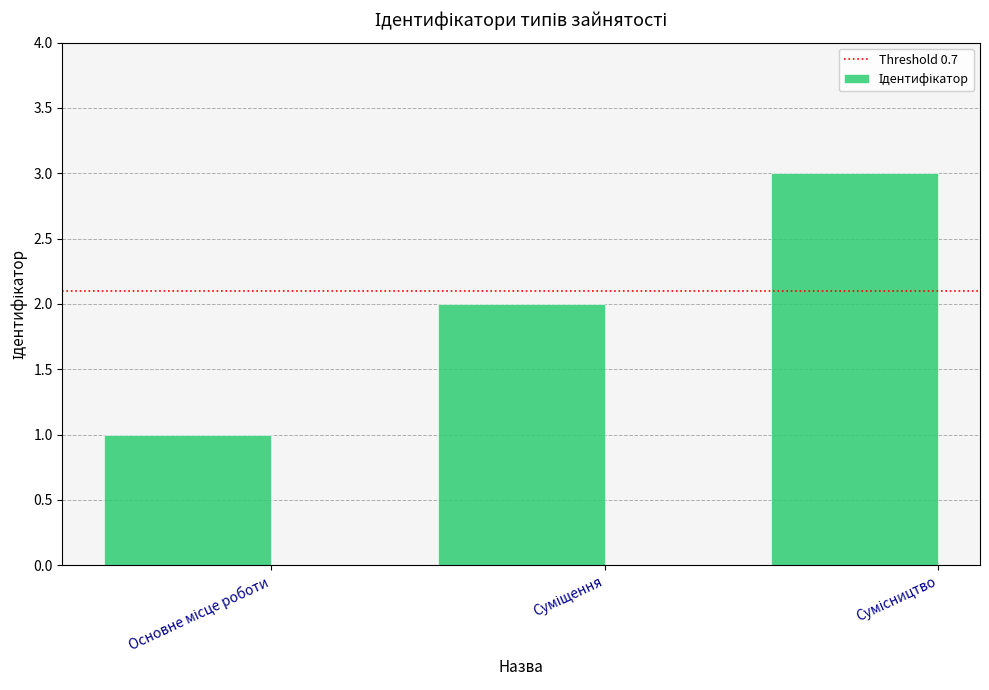

How many bars are there in total?

3